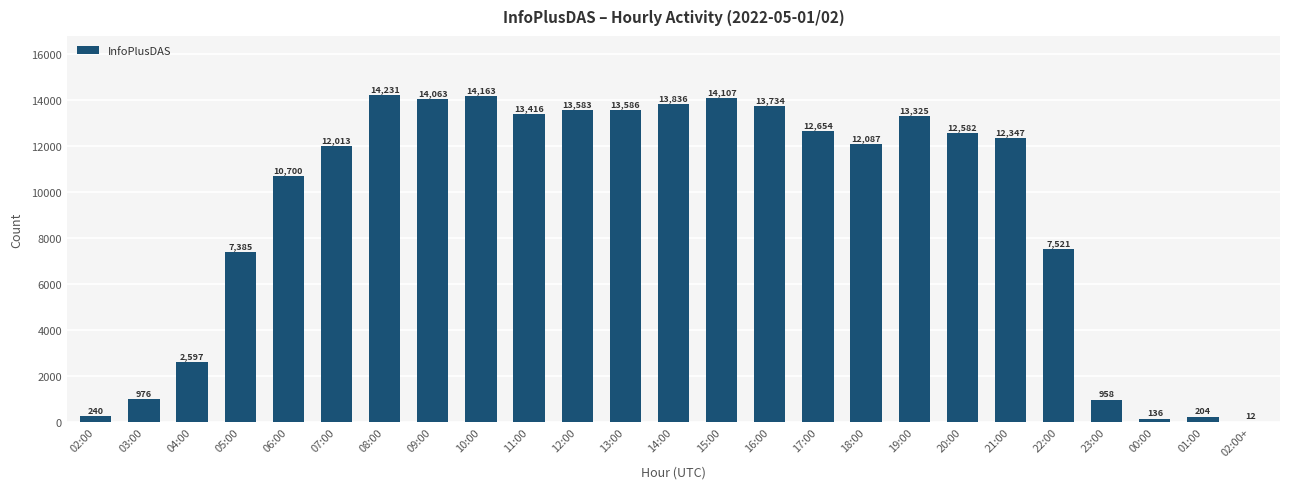

What is the sum of the values at 12:00 and 10:00?

27746